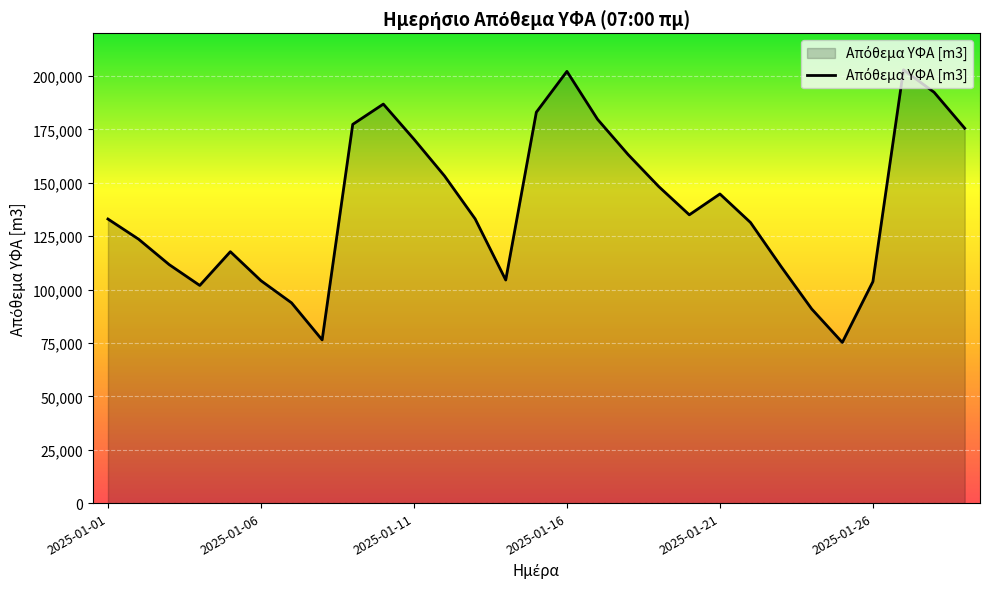

What is the minimum value shown in the chart?

75228.1